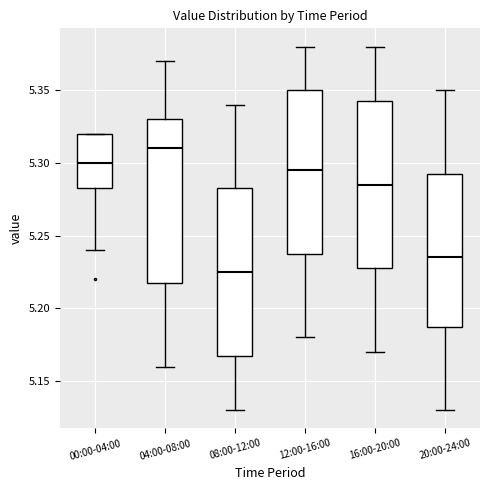

Reading left to right, transcribe this box plot: for each box, give where its median line is, the range the box spans, and where its two whiskers end, as read against the y-axis. The values are not printed on the chart, so give them approximately, as read against the axis.

00:00-04:00: median 5.300, box 5.285 to 5.320, whiskers 5.240 to 5.320
04:00-08:00: median 5.310, box 5.220 to 5.330, whiskers 5.160 to 5.370
08:00-12:00: median 5.225, box 5.170 to 5.285, whiskers 5.130 to 5.340
12:00-16:00: median 5.295, box 5.240 to 5.350, whiskers 5.180 to 5.380
16:00-20:00: median 5.285, box 5.230 to 5.345, whiskers 5.170 to 5.380
20:00-24:00: median 5.235, box 5.190 to 5.295, whiskers 5.130 to 5.350